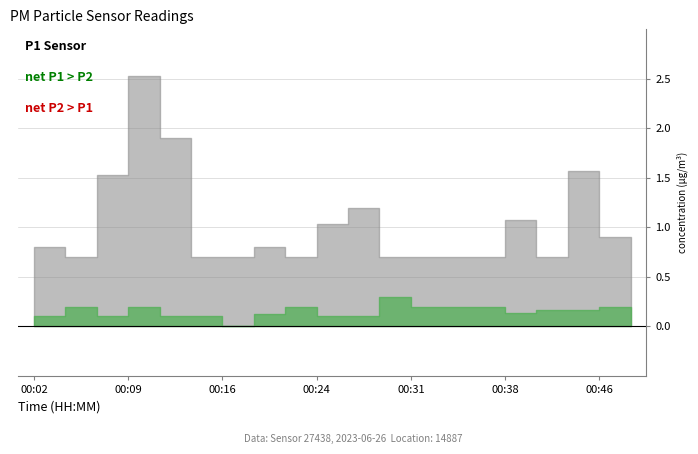

At which label is P1 closest to 1?

00:24